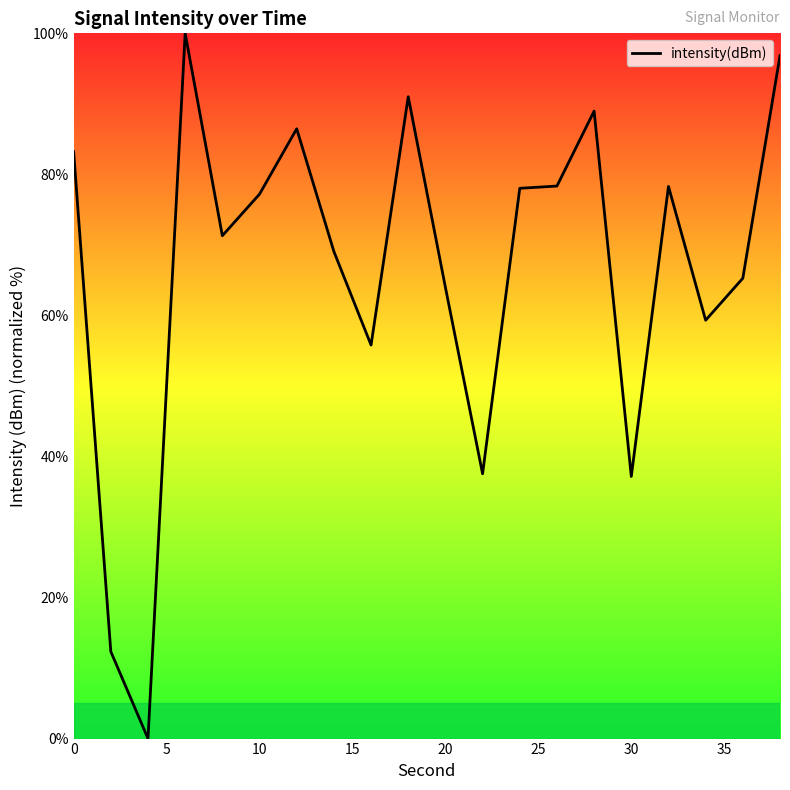

What is the greatest value displayed?

100.0